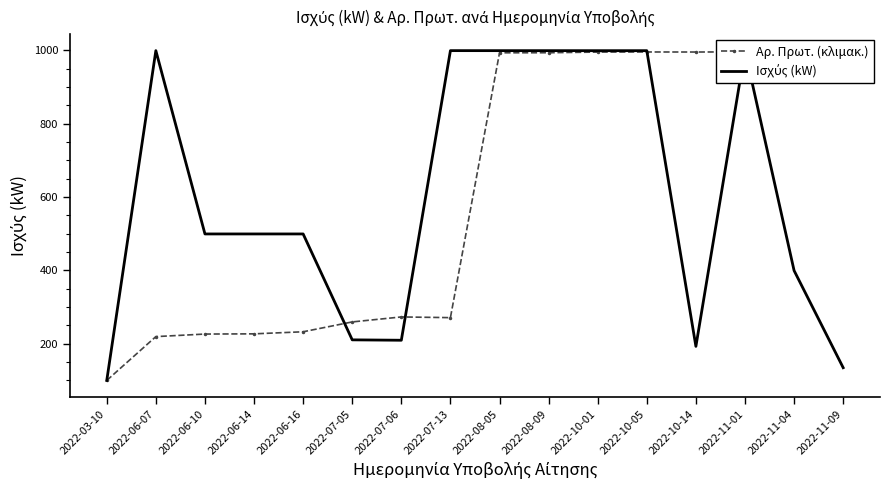

Reading right to left, list all the values displayed in this chart.

Αρ. Πρωτ. (κλιμακ.): 999.6	996.0	996.2	995.8	996.0	995.7	993.9	993.7	271.2	273.1	259.5	232.6	227.0	226.4	219.4	99.9
Ισχύς (kW): 134.6	399.6	999.5	192.8	999.5	999.5	999.5	999.5	999.6	209.5	210.6	499.5	499.5	499.5	999.6	99.9